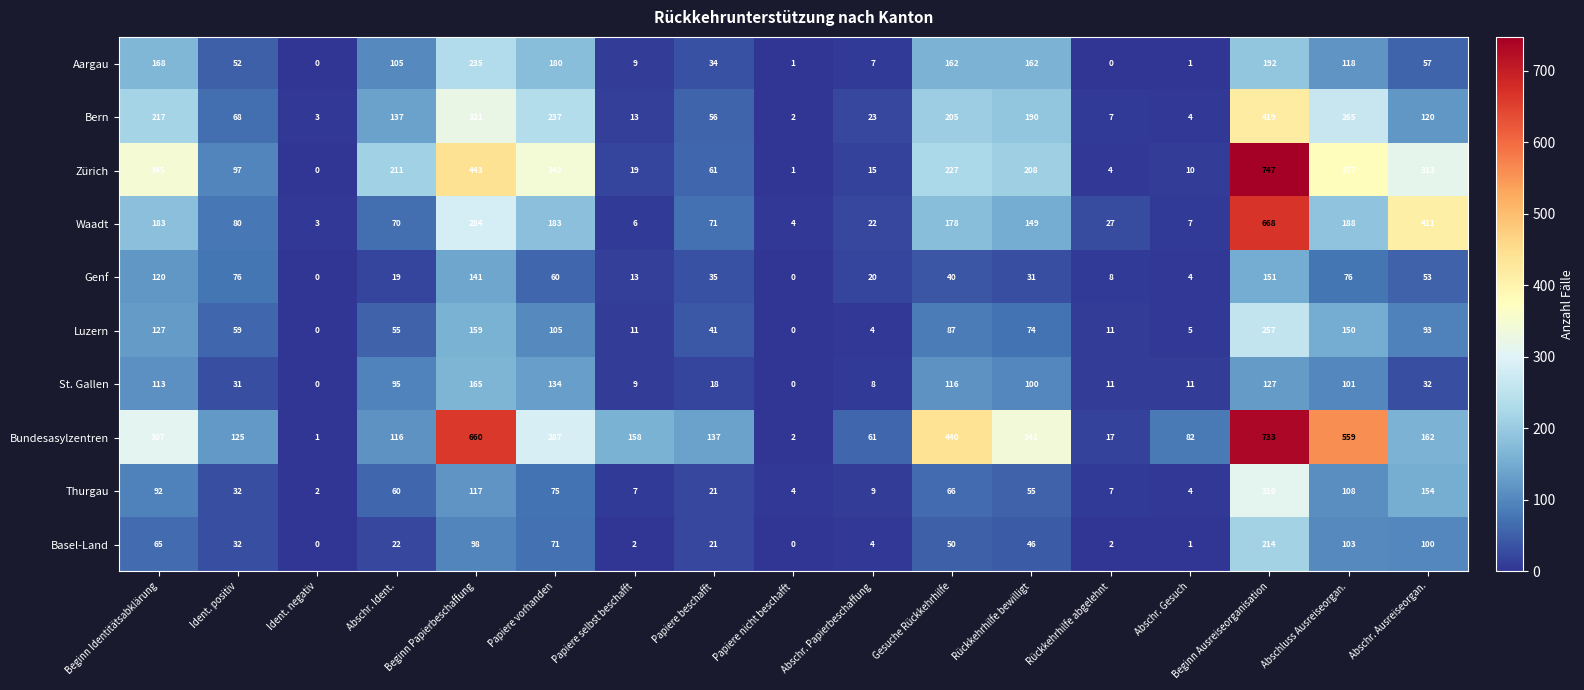

What is the difference between the highest and lowest values at Rückkehrhilfe abgelehnt?

27